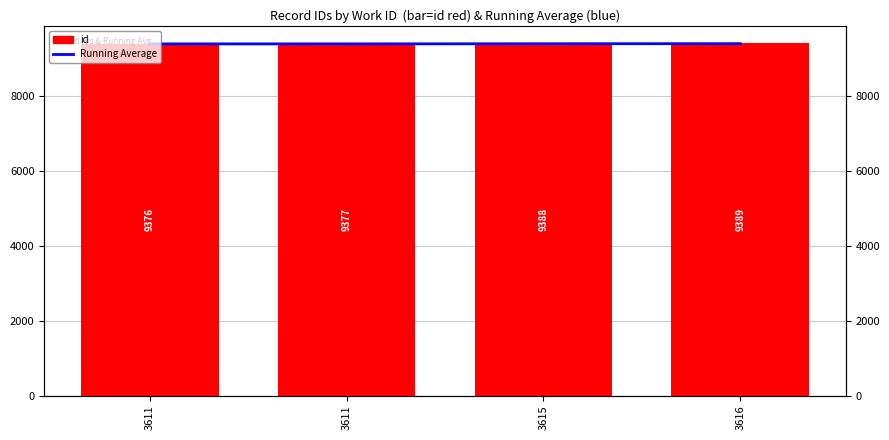

Which series has the largest total across all categories?

id